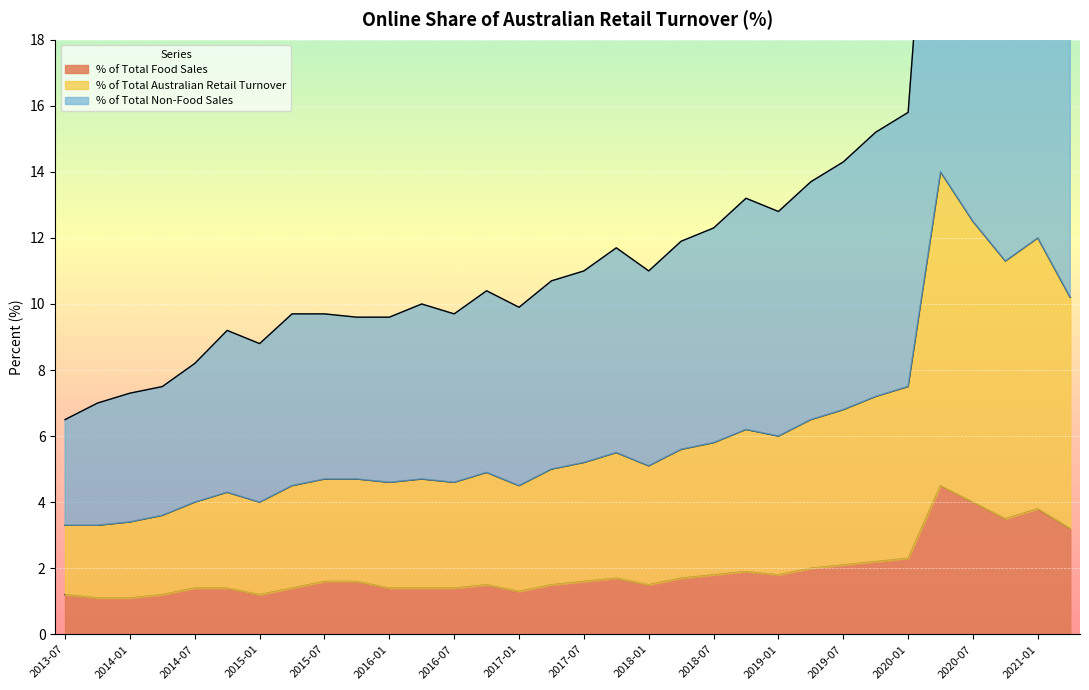

Is the value of % of Total Food Sales at 2014-10 greater than the value of % of Total Australian Retail Turnover at 2019-04?

No